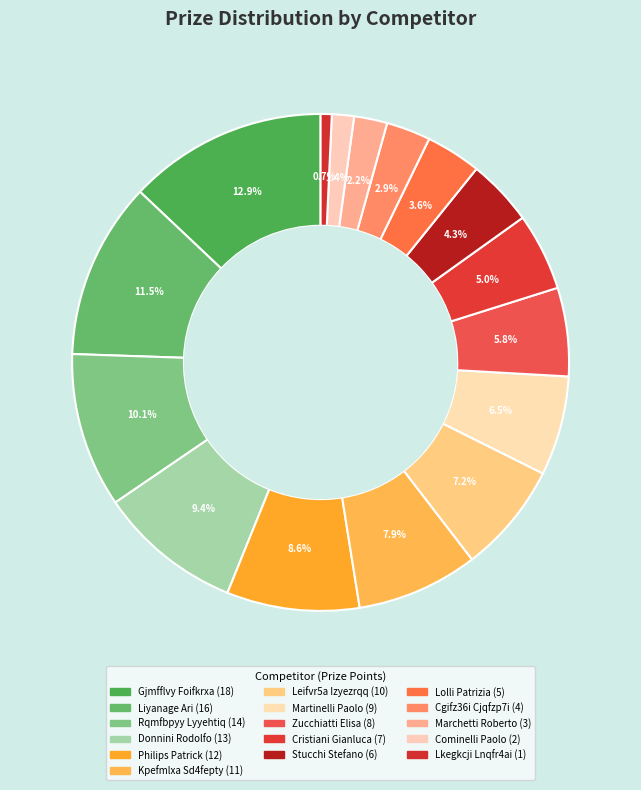

Is there any slice that represents more than half of the pie?

No